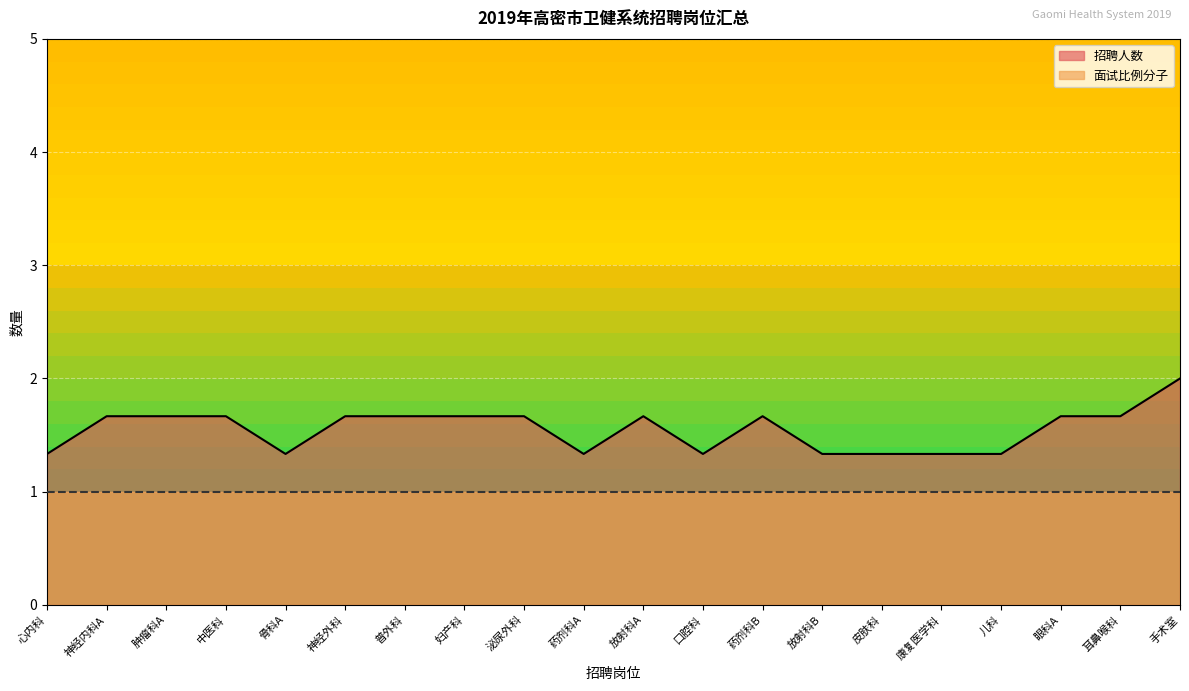

What is the average value of the 面试比例分子 series?

1